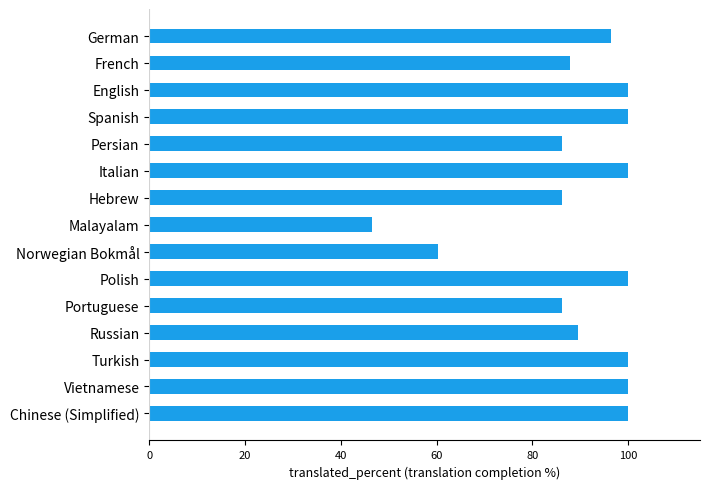

At which category does the chart reach its minimum across all series?

Malayalam